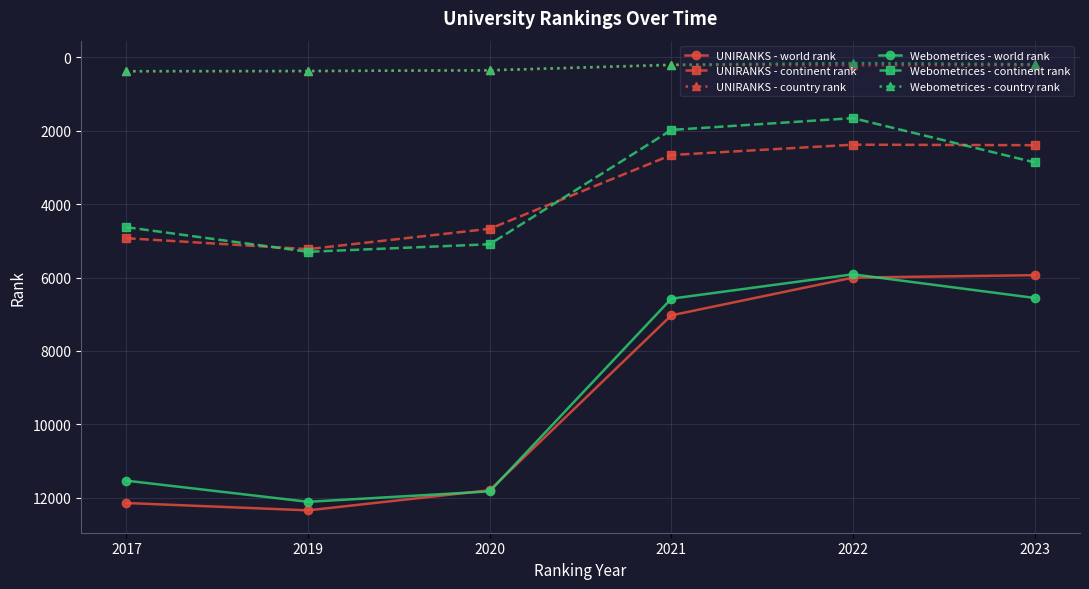

The Webometrices - world rank series shows 8209 at 2019. True or false?

False